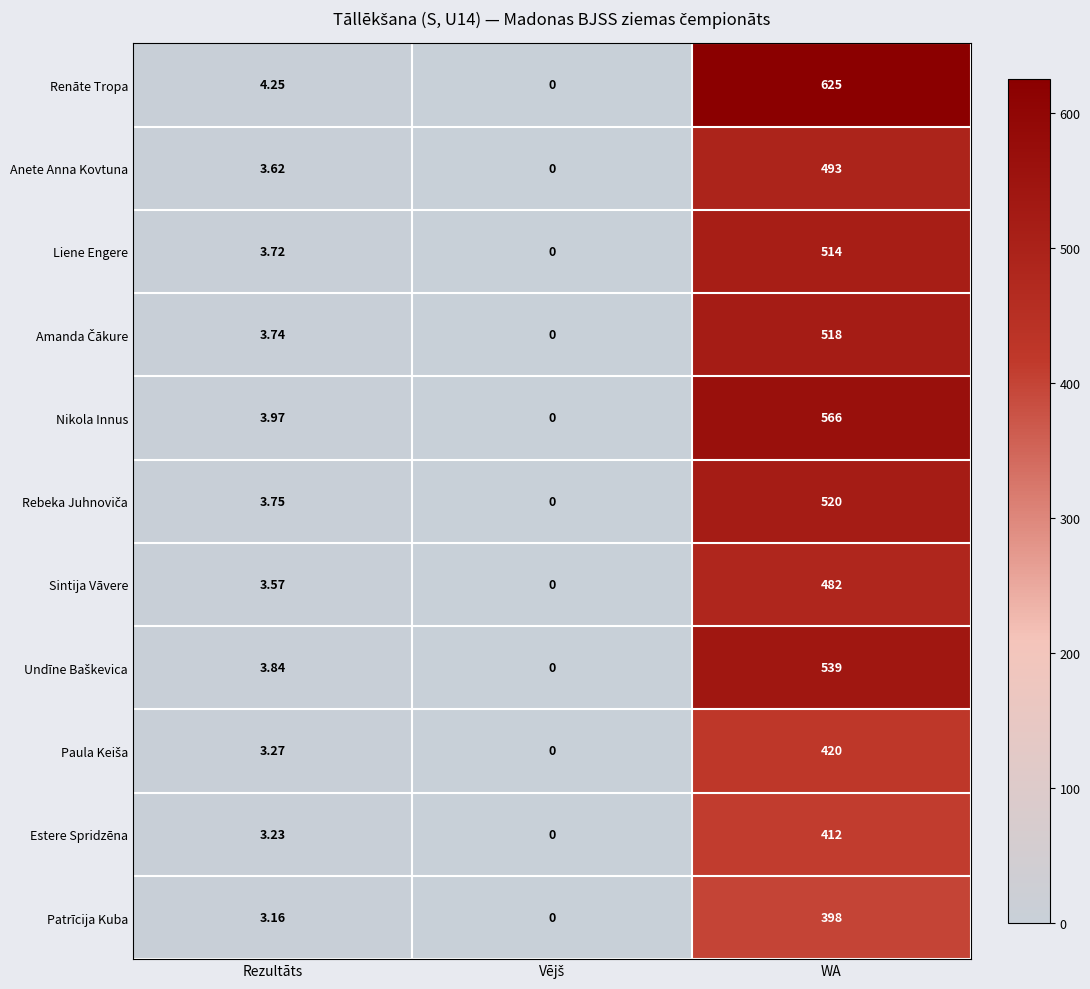

Which series has the largest range (max minus min)?

Renāte Tropa